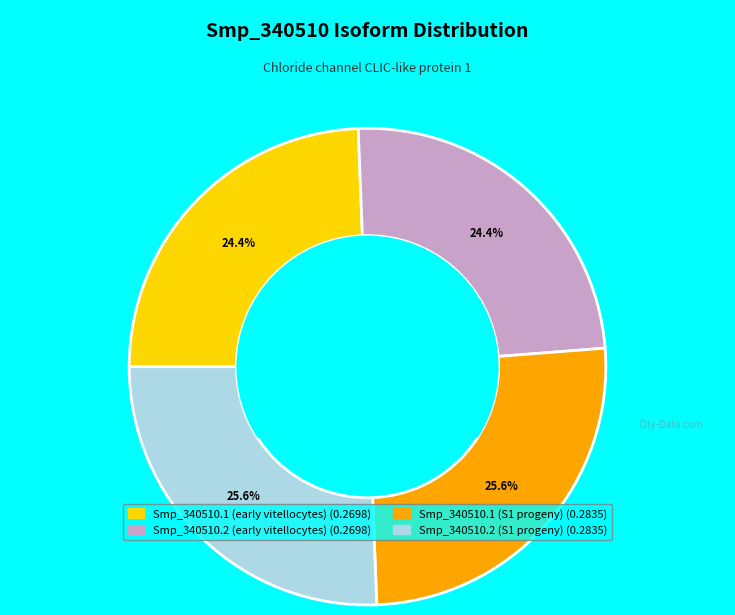

To the nearest percent, what percentage of the pie is Smp_340510.1 (early vitellocytes)?

24%